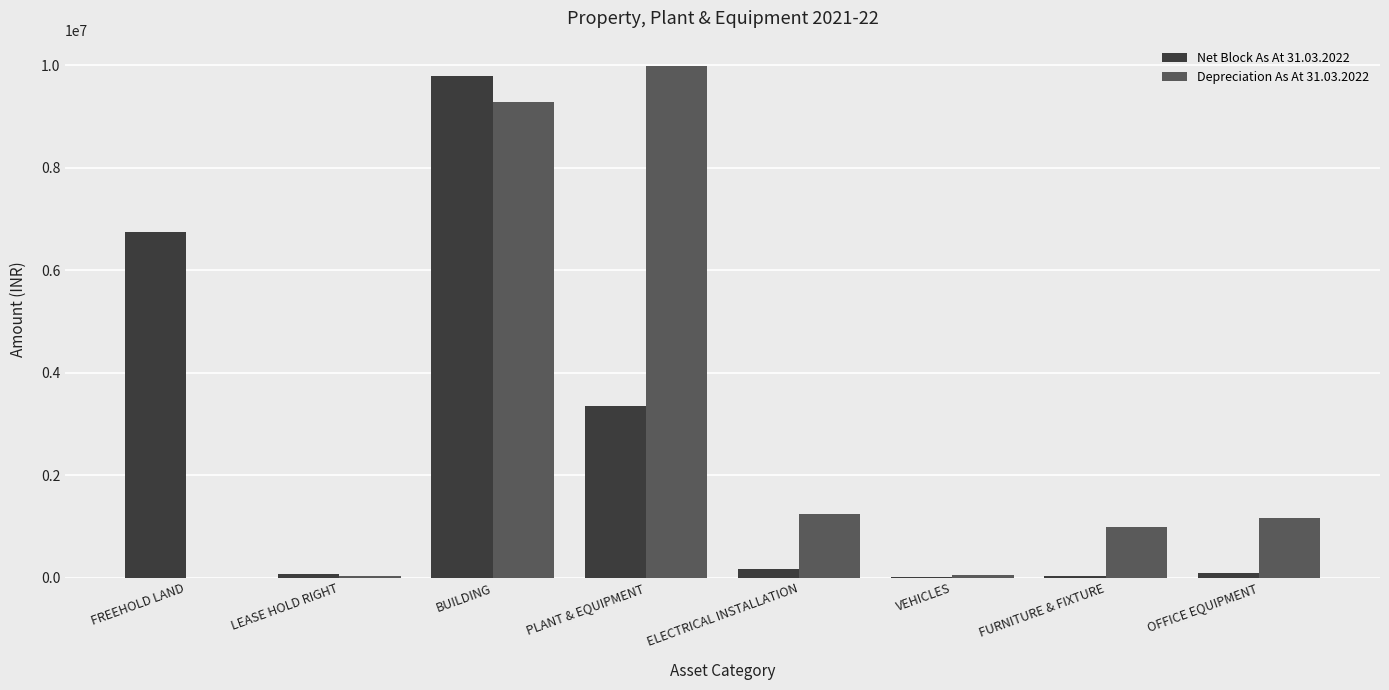

What is the maximum value shown in the chart?

9982990.4